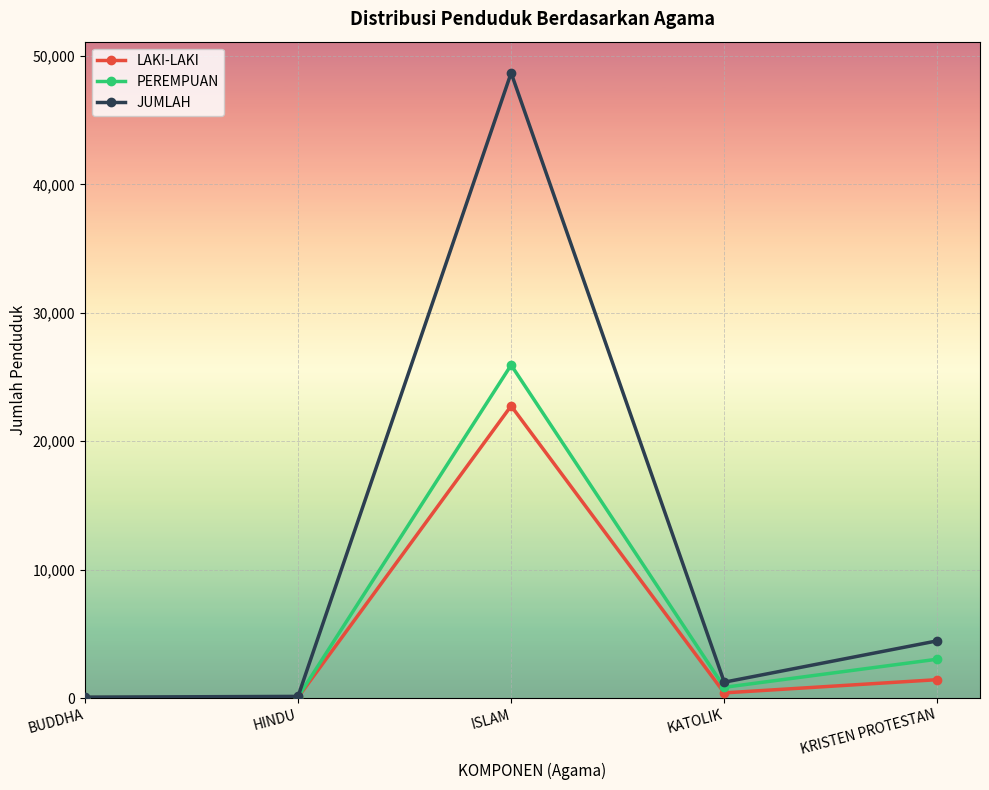

What is the difference between the PEREMPUAN values at HINDU and KATOLIK?

755